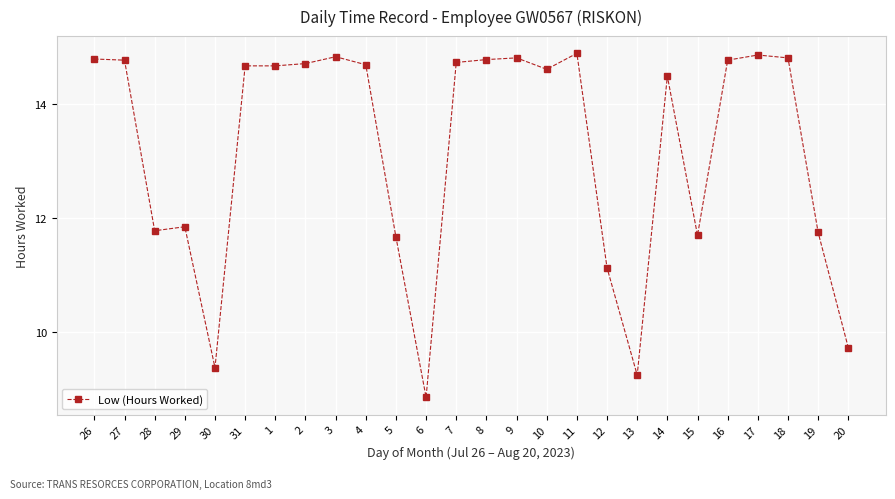

What position from the left is 2?

8